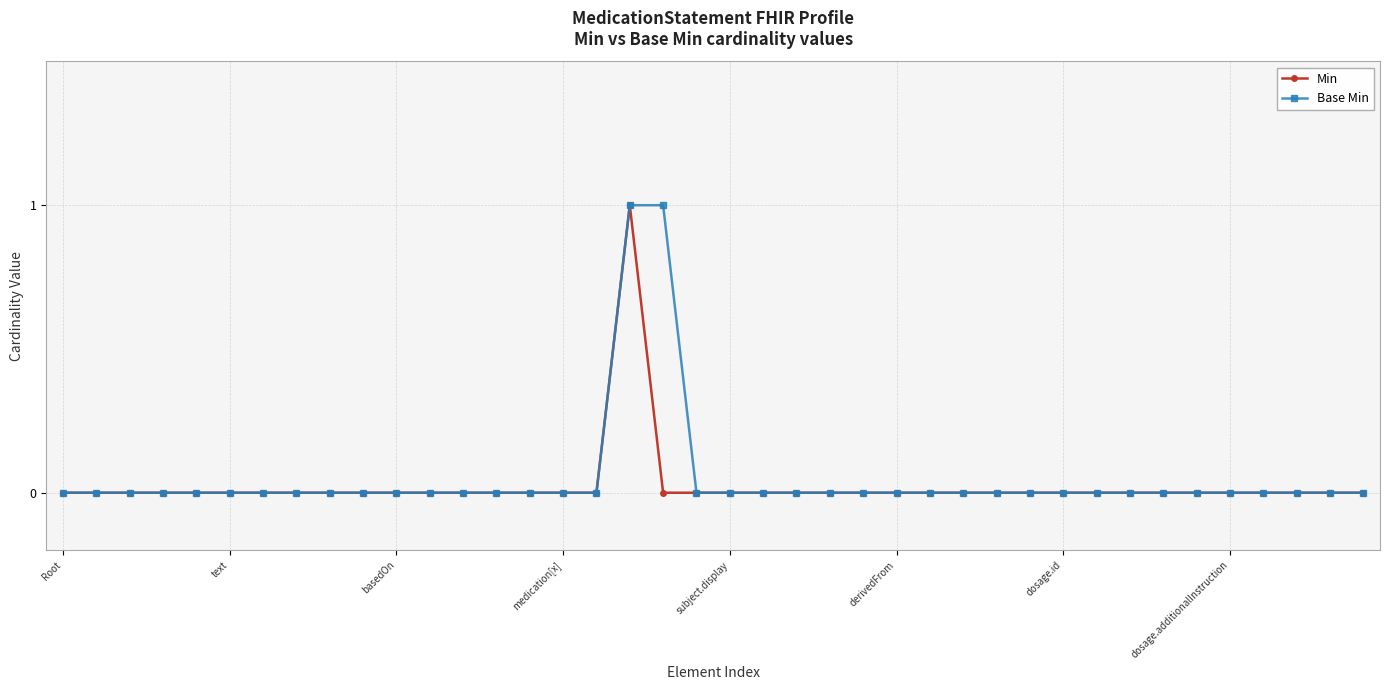

True or false: Min has more than 0 interior local peaks.

True